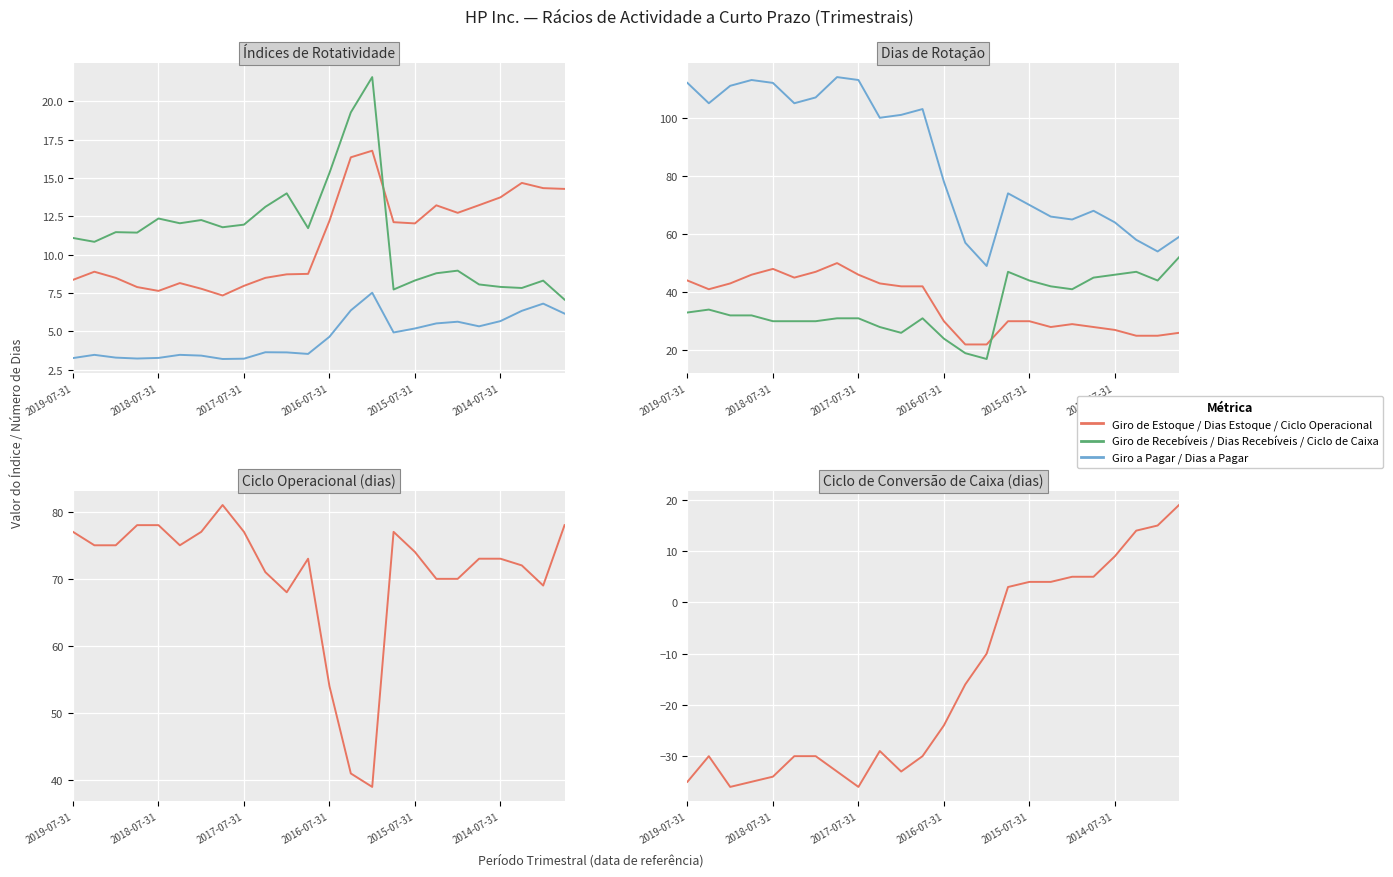

How many values in the Índice de rotatividade a pagar series are below 4?

12